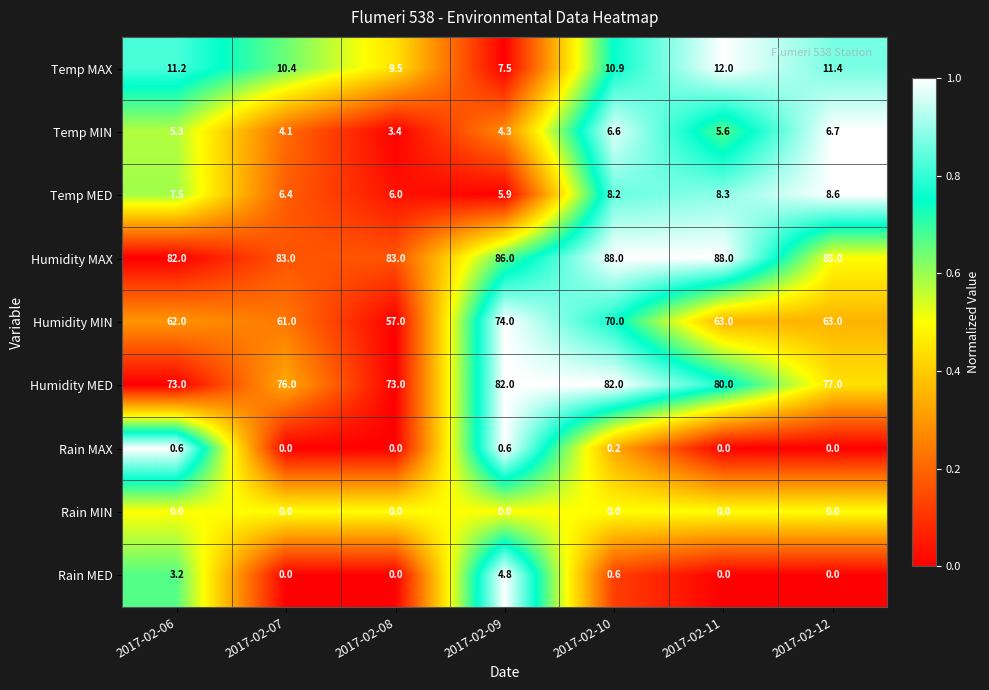

What is the sum of the Temp MAX values at 2017-02-07 and 2017-02-09?

17.9